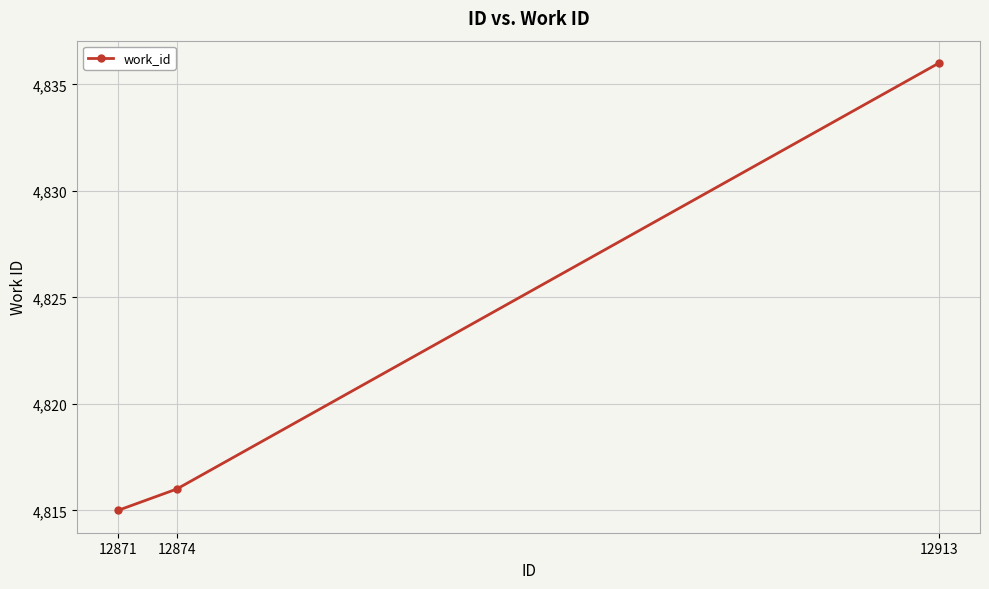

What is the smallest value displayed?

4815